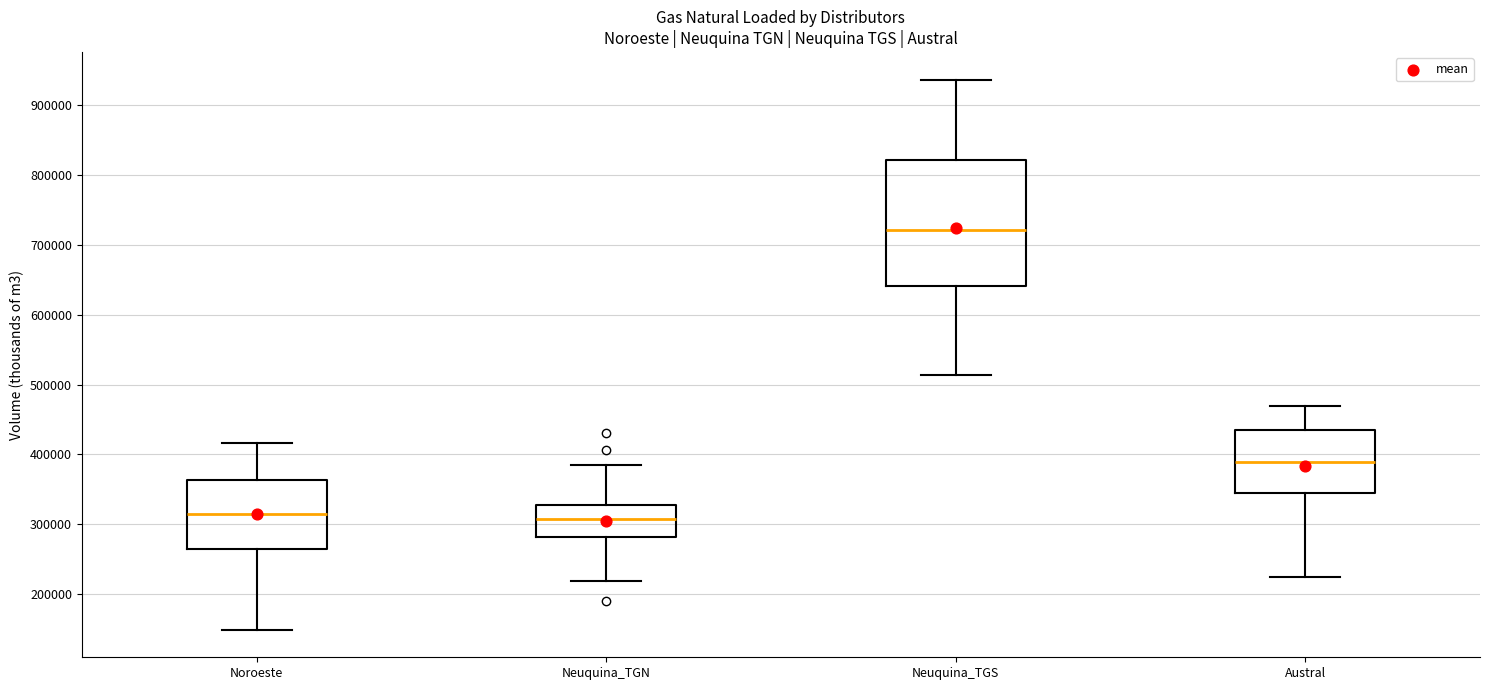

Reading left to right, read every box against the y-axis: the position of its median line, the range the box covers, and the ends of its whiskers. The values are not printed on the chart, so give them approximately, as read against the axis.

Noroeste: median 310000, box 270000 to 360000, whiskers 150000 to 420000
Neuquina_TGN: median 310000, box 280000 to 330000, whiskers 220000 to 390000
Neuquina_TGS: median 720000, box 640000 to 820000, whiskers 510000 to 940000
Austral: median 390000, box 340000 to 440000, whiskers 220000 to 470000